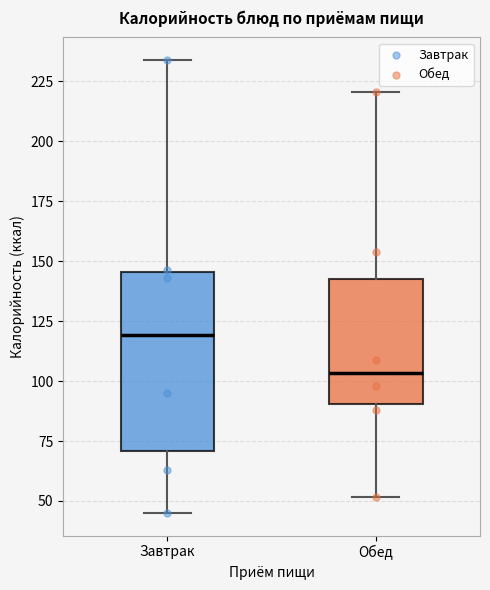

Reading left to right, transcribe this box plot: for each box, give where its median line is, the range the box spans, and where its two whiskers end, as read against the y-axis. The values are not printed on the chart, so give them approximately, as read against the axis.

Завтрак: median 120, box 70 to 145, whiskers 45 to 235
Обед: median 105, box 90 to 145, whiskers 50 to 220